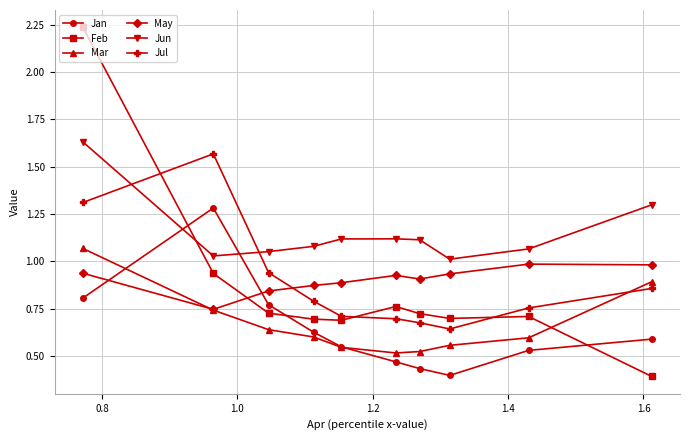

True or false: Jan and Jul intersect in this chart.

False